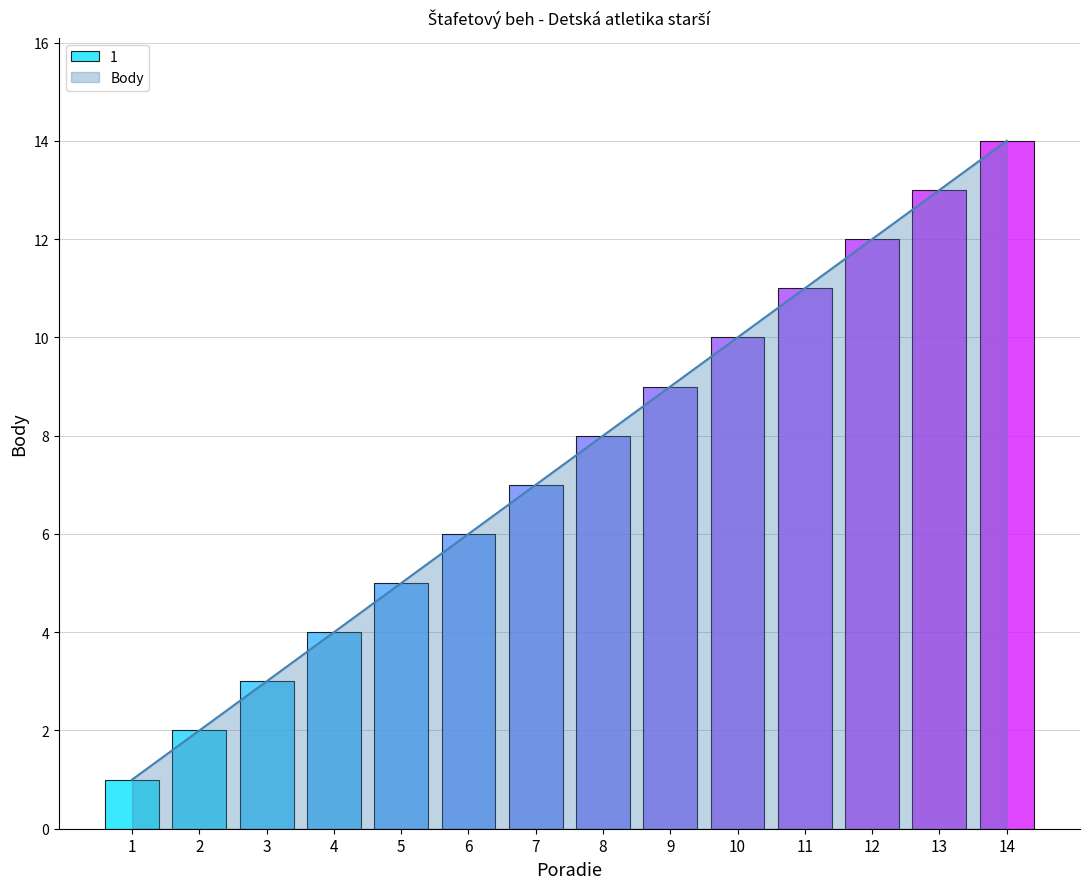

Read the value at 7, to the nearest 5.

5